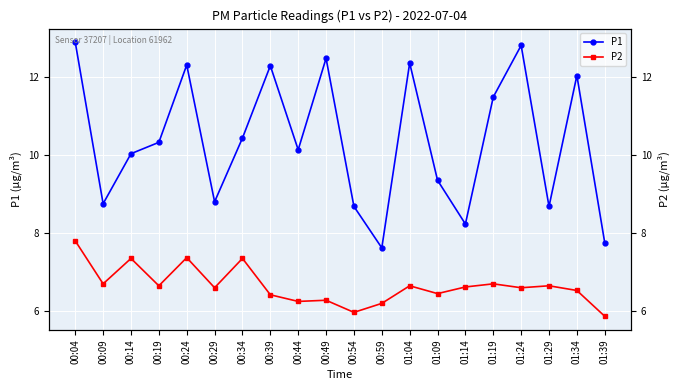

Where is the first local minimum for P2?

00:09